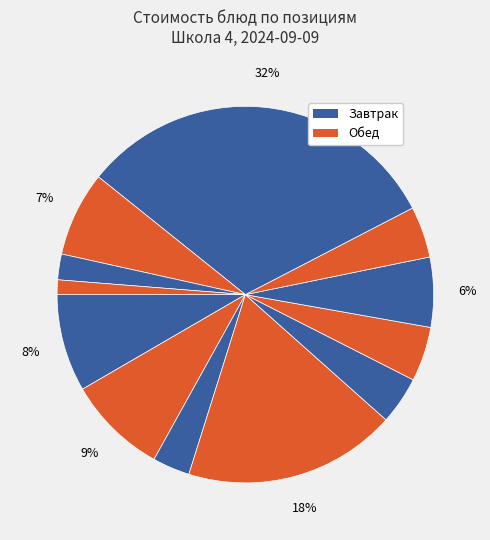

Rank the categories by value from highest to lowest.

Гуляш, Фрукт, Молоко кипяченое, Каша овсяная, Пюре картофельное, Сельдь с луком, Кондитерское изделие, Суп из овощей, Сыр, Хлеб пшеничный, Кисель, Хлеб ржаной